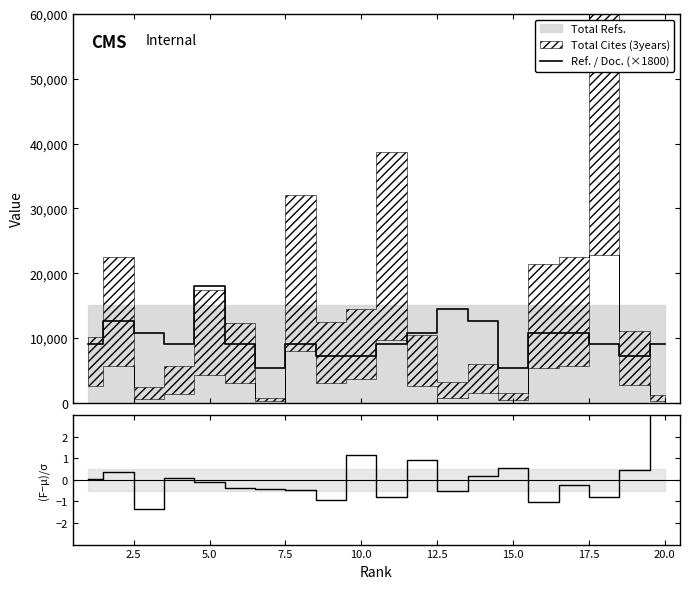

How many values in the Ref. / Doc. (×1800) series exceed 9000?

8